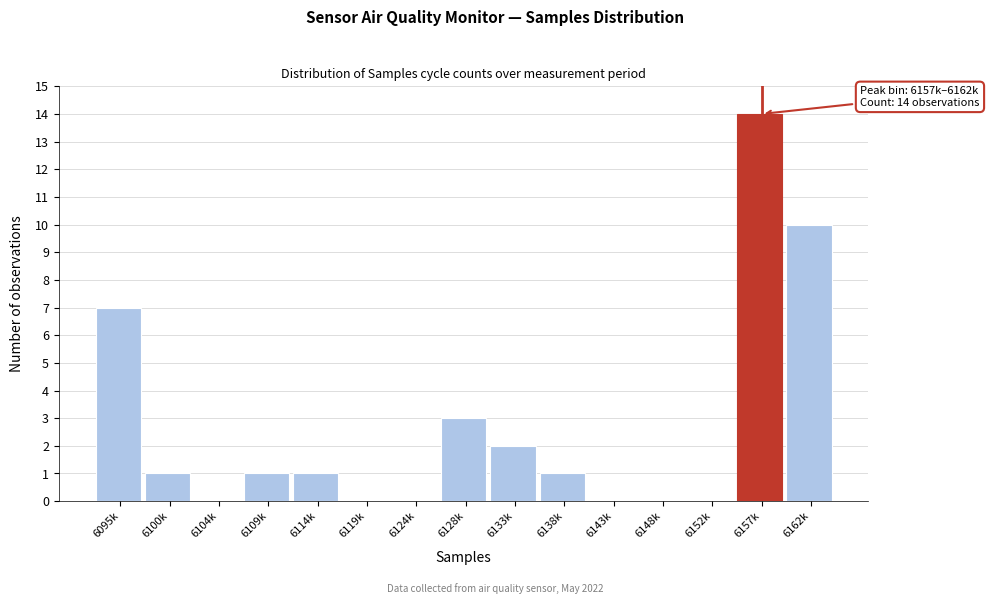

Reading left to right, extract all data points from this chart.

6095k=7	6100k=1	6104k=0	6109k=1	6114k=1	6119k=0	6124k=0	6128k=3	6133k=2	6138k=1	6143k=0	6148k=0	6152k=0	6157k=14	6162k=10